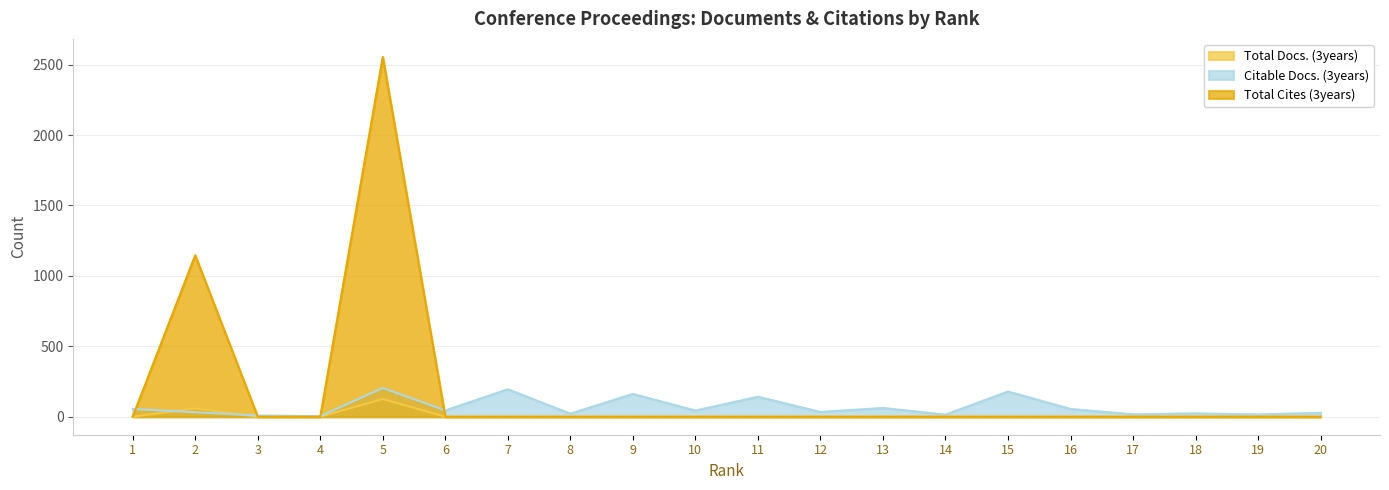

What is the difference between the highest and lowest values at 17?

17